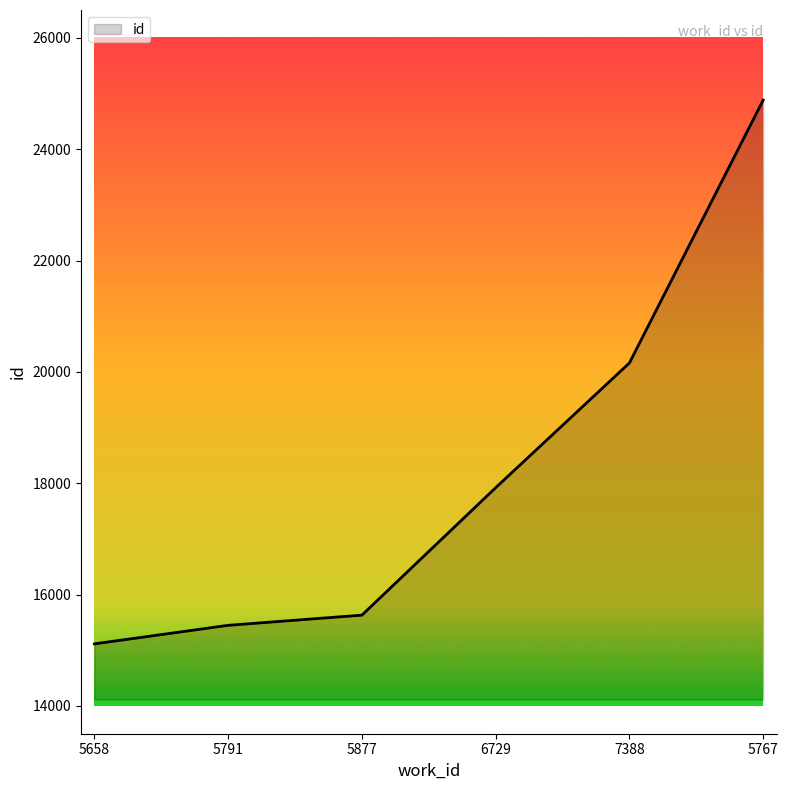

Is it true that the value at 6729 is 17919?

True